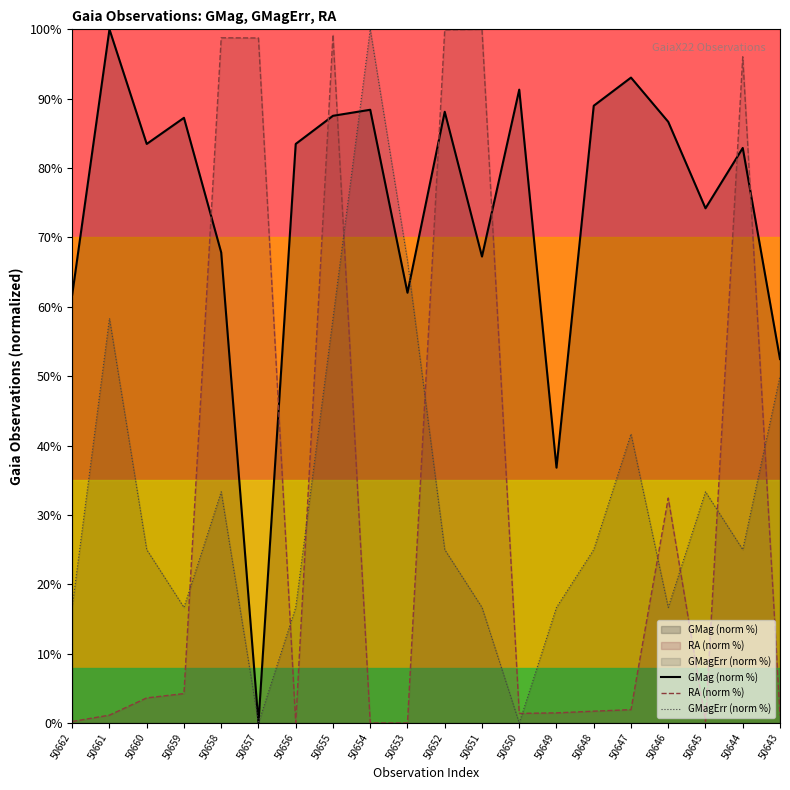

Read the GMagErr (norm %) value at 50654.

100.0